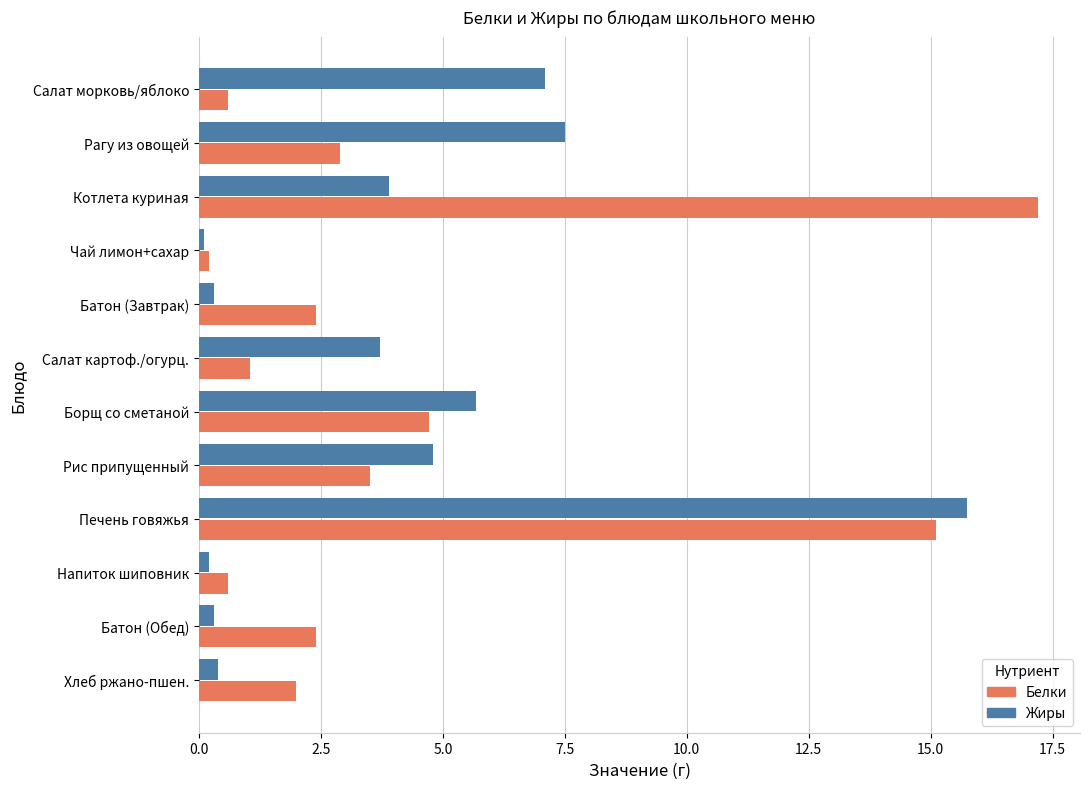

The Белки series shows 4.3 at Батон (Обед). True or false?

False